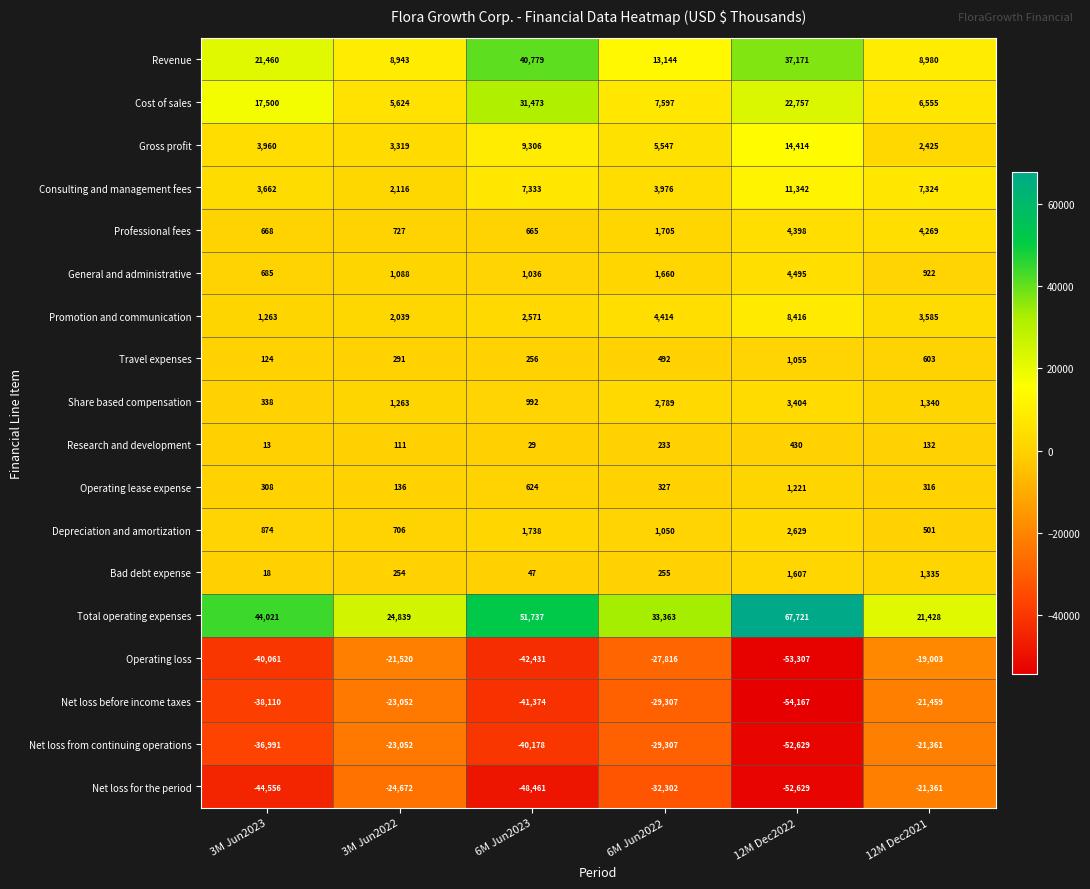

Is the value of Consulting and management fees at 6M Jun2023 greater than the value of Operating lease expense at 6M Jun2023?

Yes